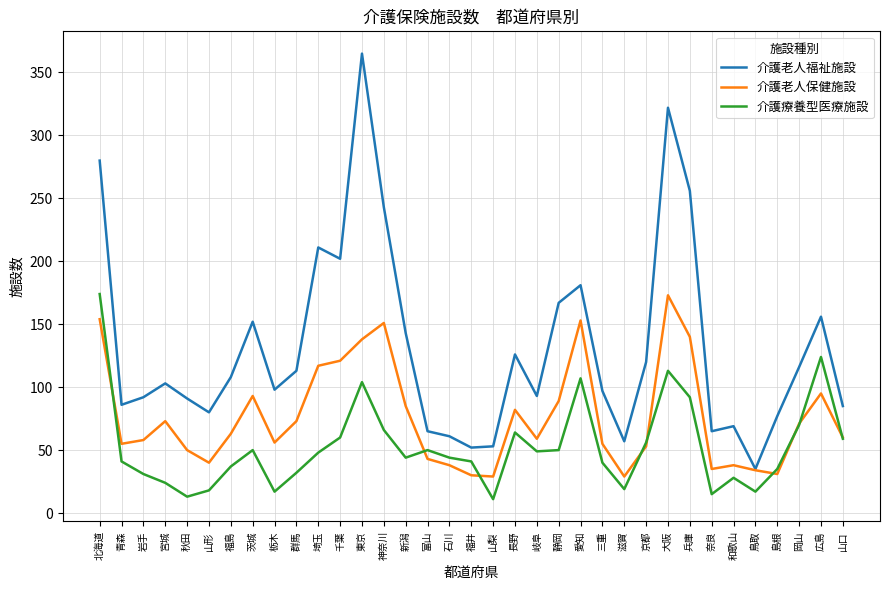

What is the sum of the 介護老人保健施設 values at 新潟 and 兵庫?

225